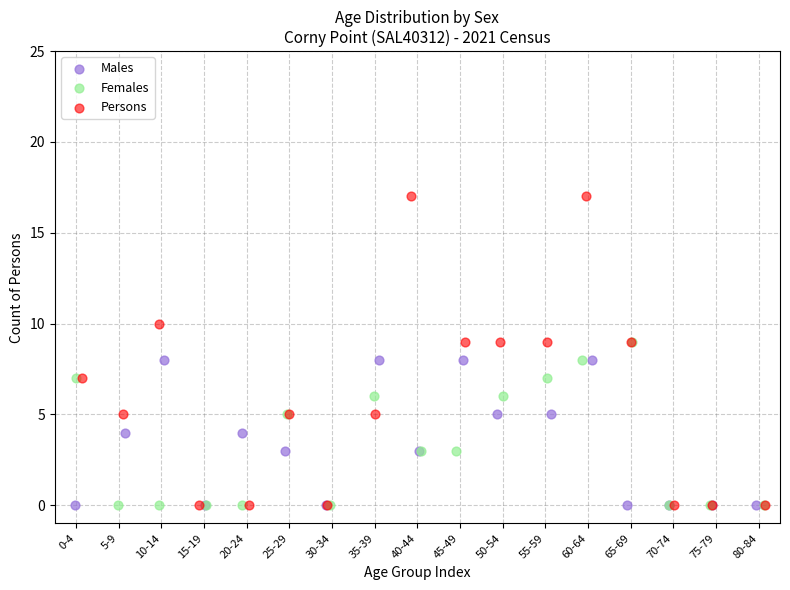

Which series contains the highest Y value?

Persons